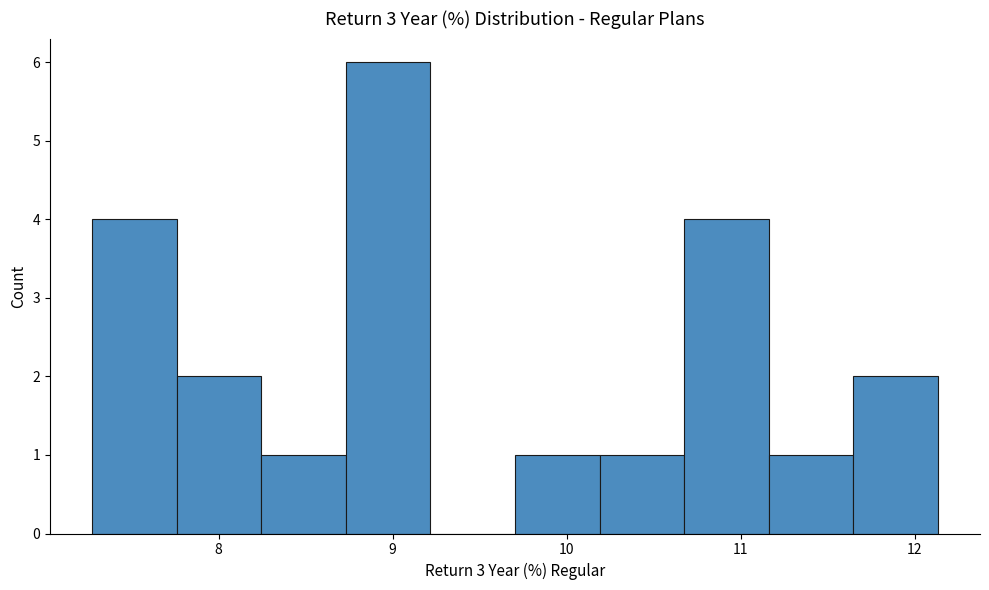

What is the height of the bar covering 8.2 to 8.7 on the x-axis? Neither the bar edges nor the heights are printed on the chart, so give them approximately, as read against the axes.

1